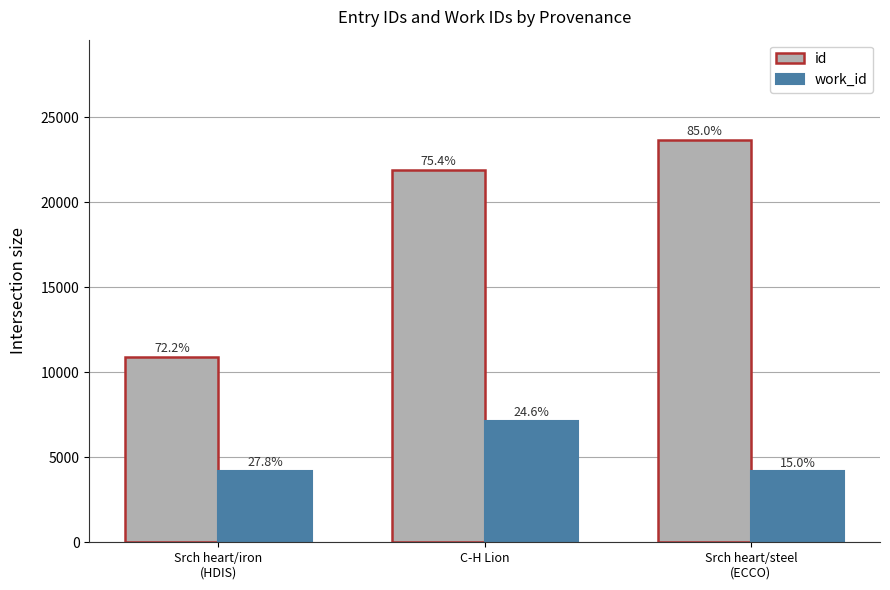

What is the average value of the work_id series?

5171.1